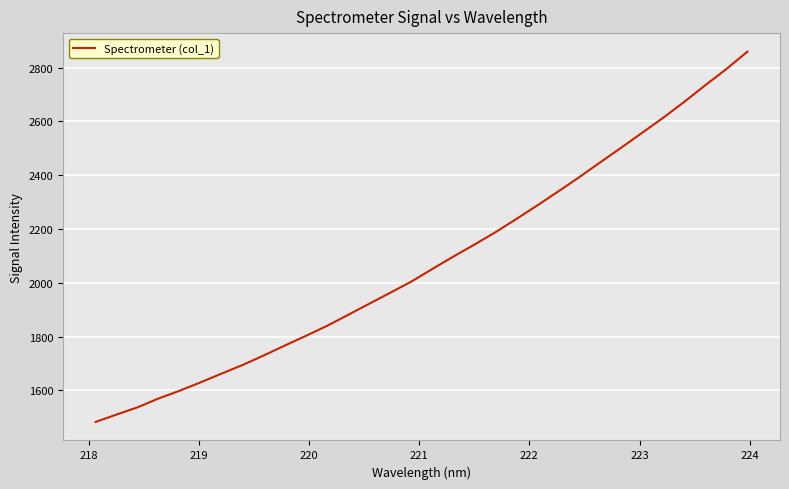

What is the greatest value displayed?

2859.3